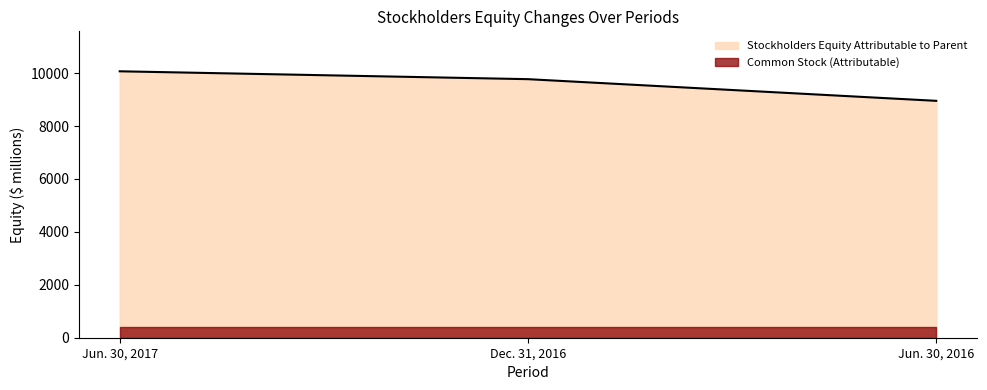

Does the chart display data point markers on the line(s)?

No